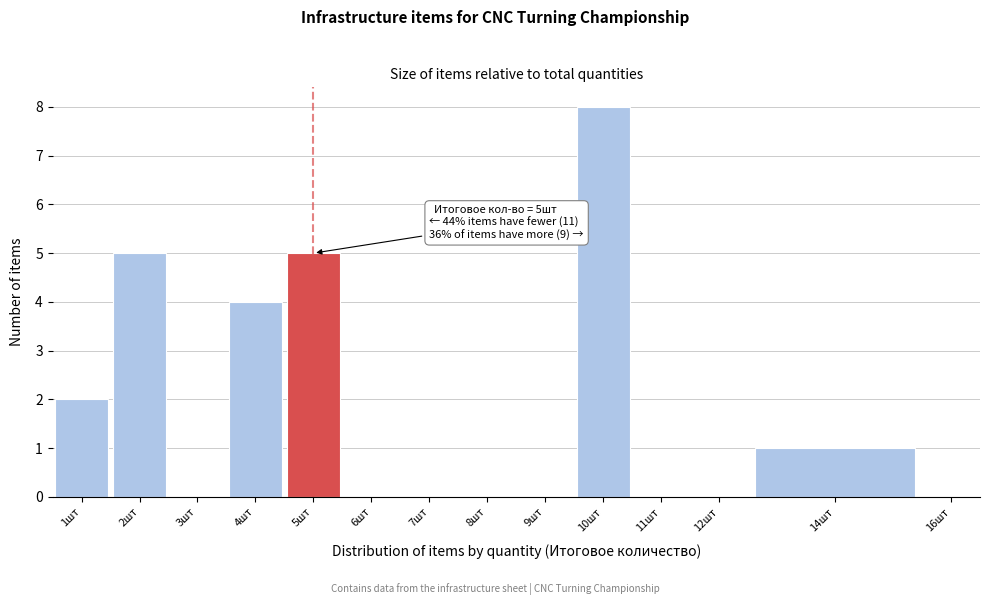

Which range on the x-axis has the tallest bar?

9.5 to 10.5